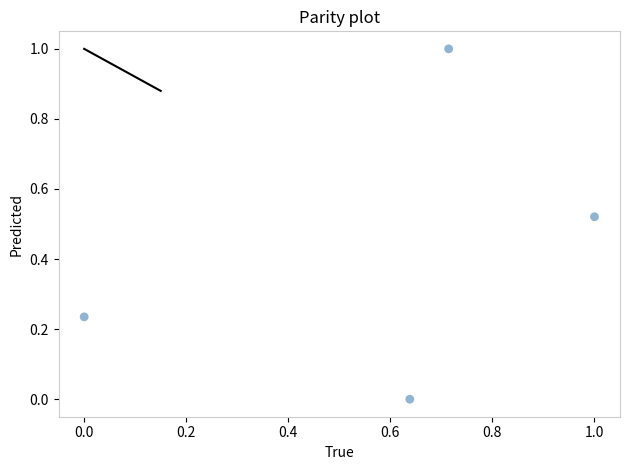

What is the average X value?

0.6